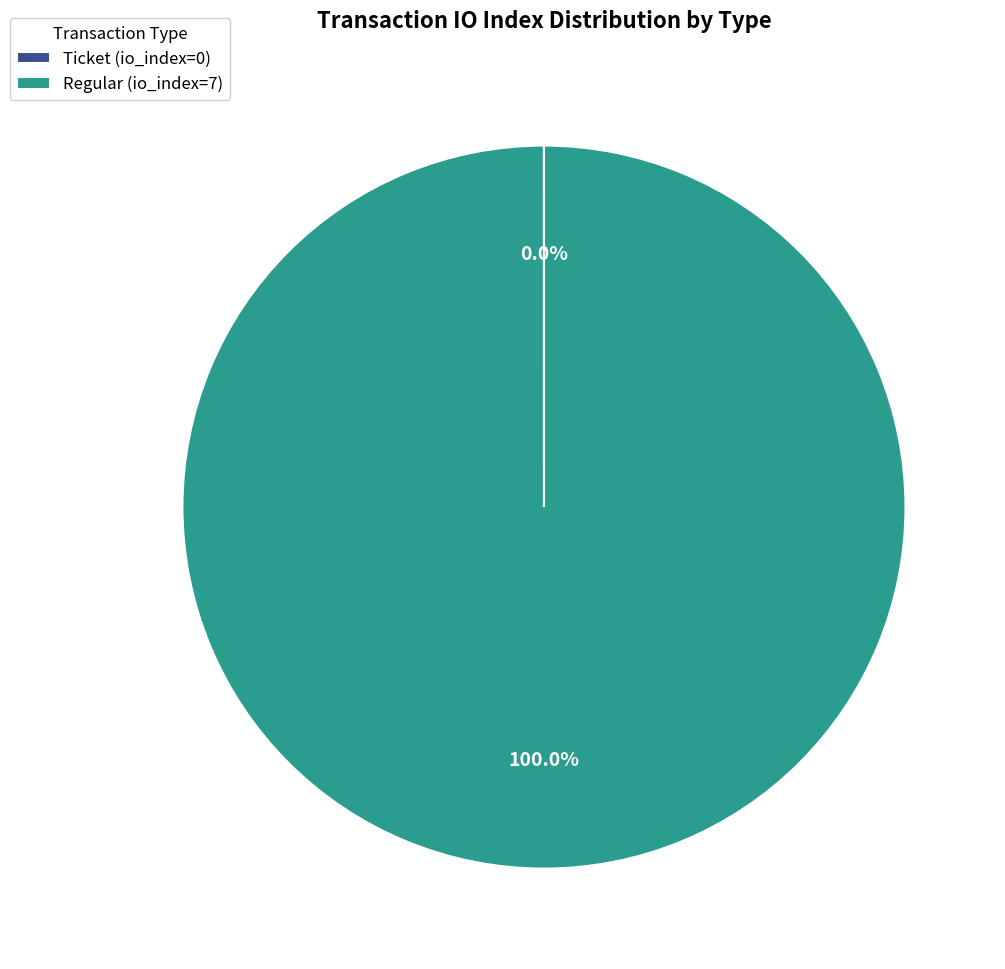

Does Regular (io_index=7) represent more than half of the total?

Yes